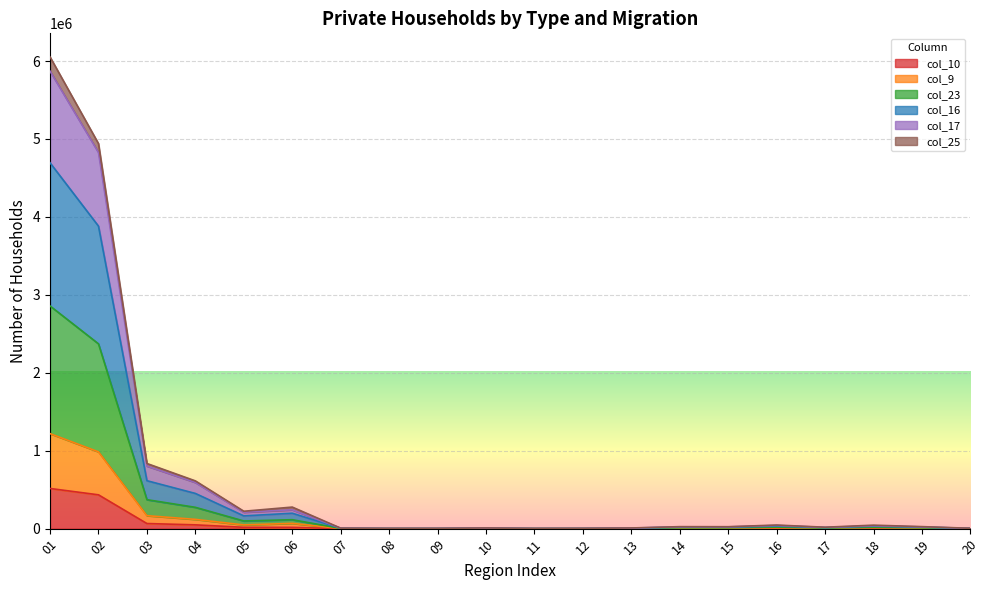

Rank the series at 15 from lowest to highest value.

col_10, col_9, col_23, col_16, col_25, col_17